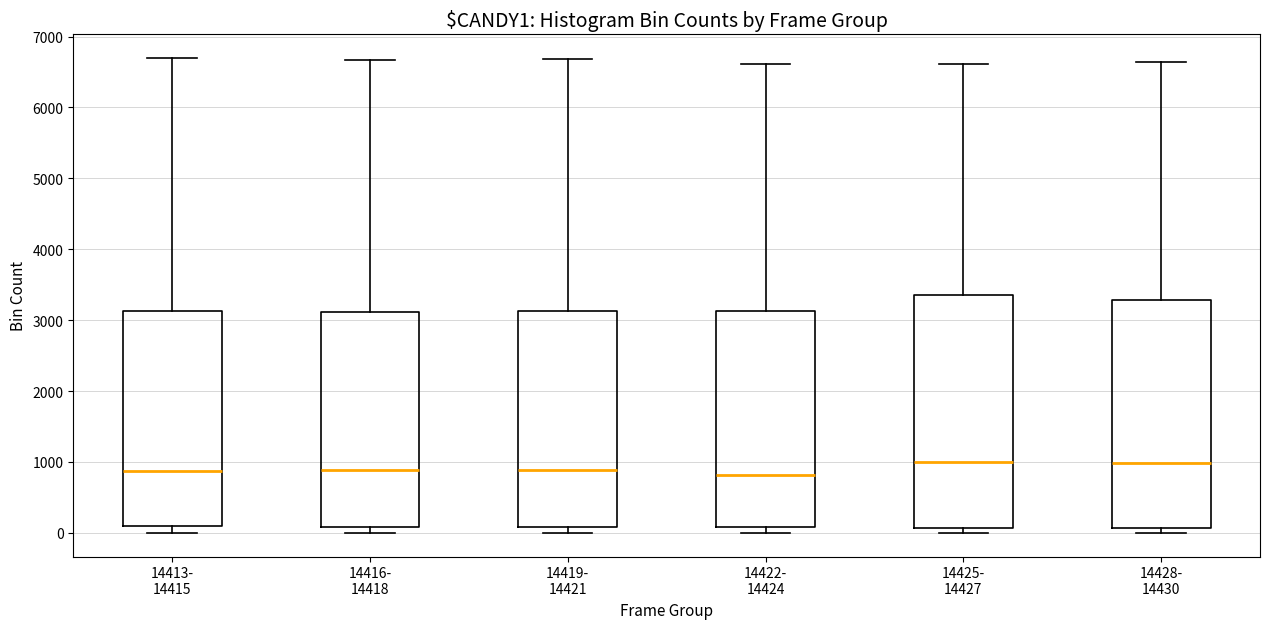

Reading left to right, read every box against the y-axis: the position of its median line, the range the box covers, and the ends of its whiskers. The values are not printed on the chart, so give them approximately, as read against the axis.

14413- 14415: median 900, box 100 to 3100, whiskers 0 to 6700
14416- 14418: median 900, box 100 to 3100, whiskers 0 to 6700
14419- 14421: median 900, box 100 to 3100, whiskers 0 to 6700
14422- 14424: median 800, box 100 to 3100, whiskers 0 to 6600
14425- 14427: median 1000, box 100 to 3400, whiskers 0 to 6600
14428- 14430: median 1000, box 100 to 3300, whiskers 0 to 6600